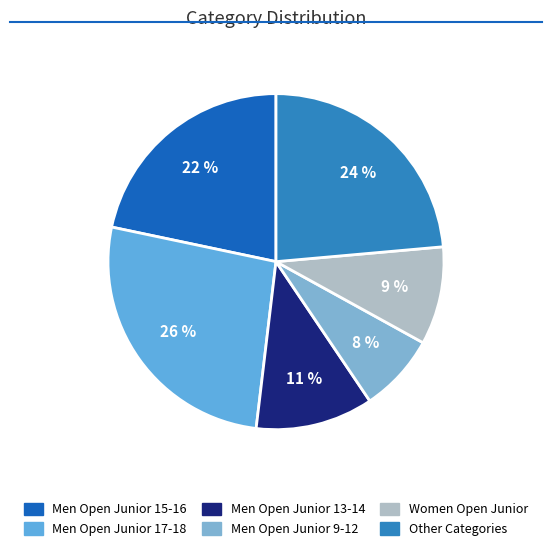

What portion of the pie excludes Men Open Junior 13-14?

88.7%